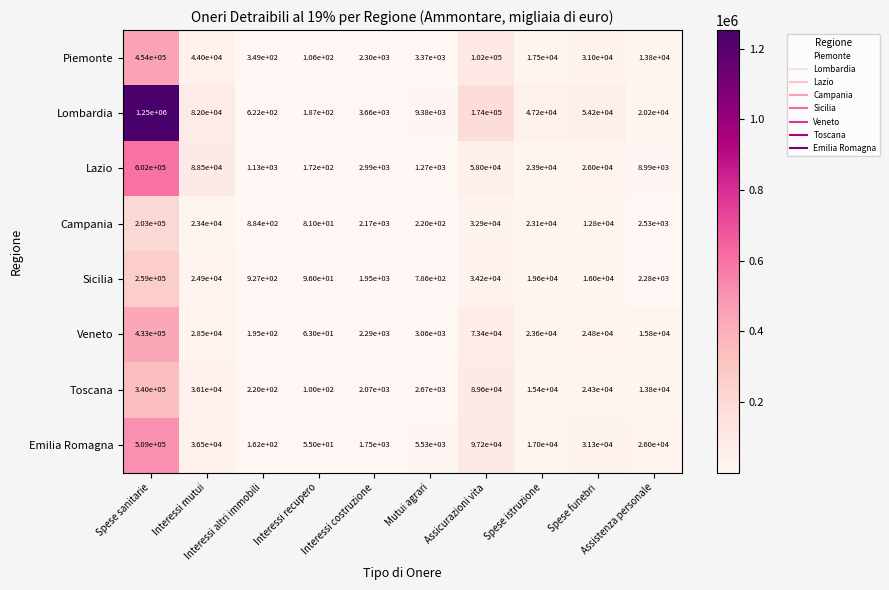

What is the sum of all Lazio values?

812952